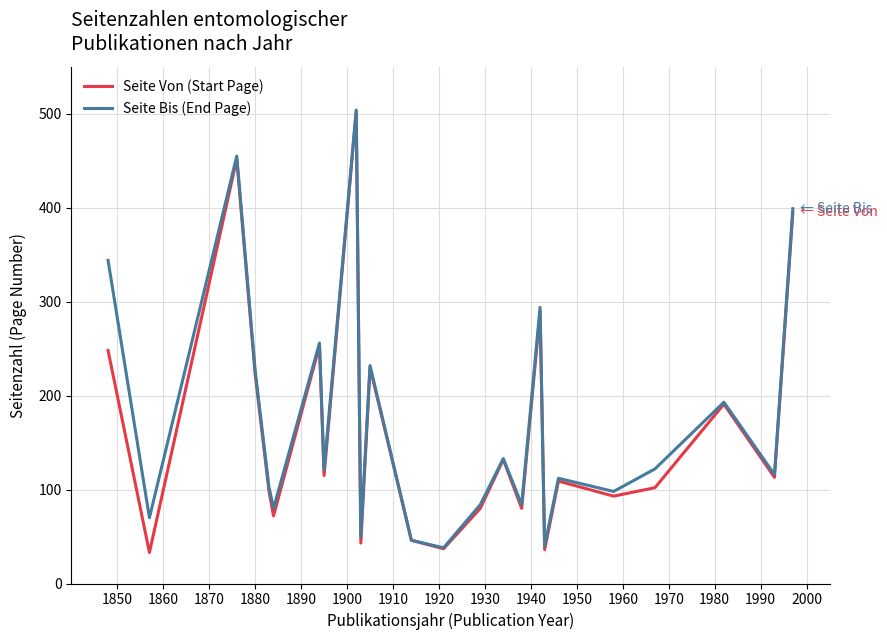

What is the smallest value displayed?

33